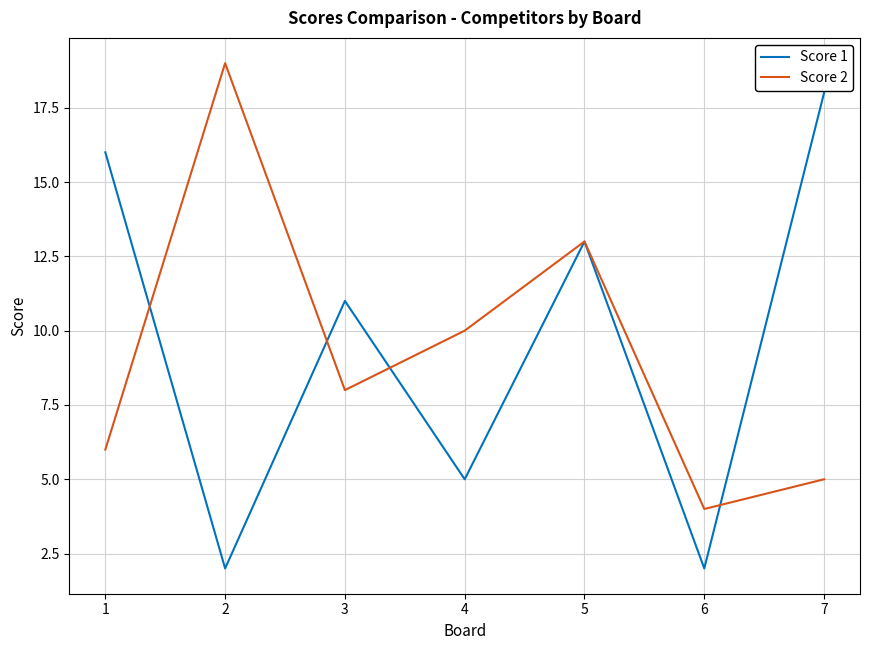

Rank the series by their maximum value, from lowest to highest.

Score 1, Score 2